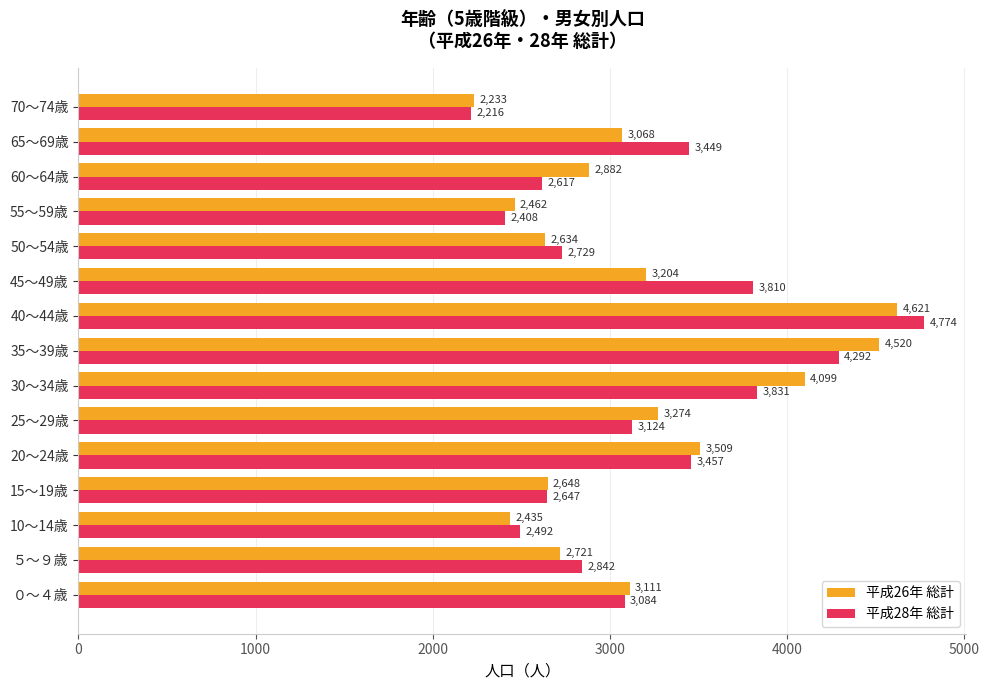

At which category is the sum across all series the highest?

40～44歳